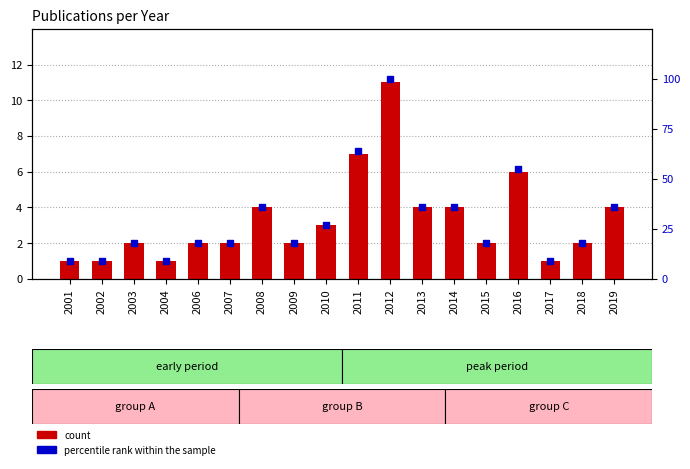

Is it true that percentile rank within the sample equals 7 at 2018?

False